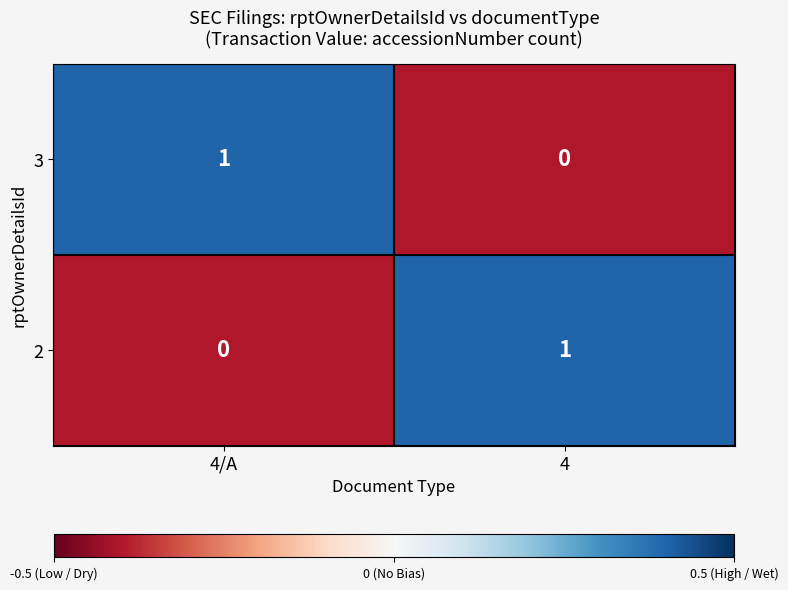

Is it true that 3 equals 2 at 4/A?

False